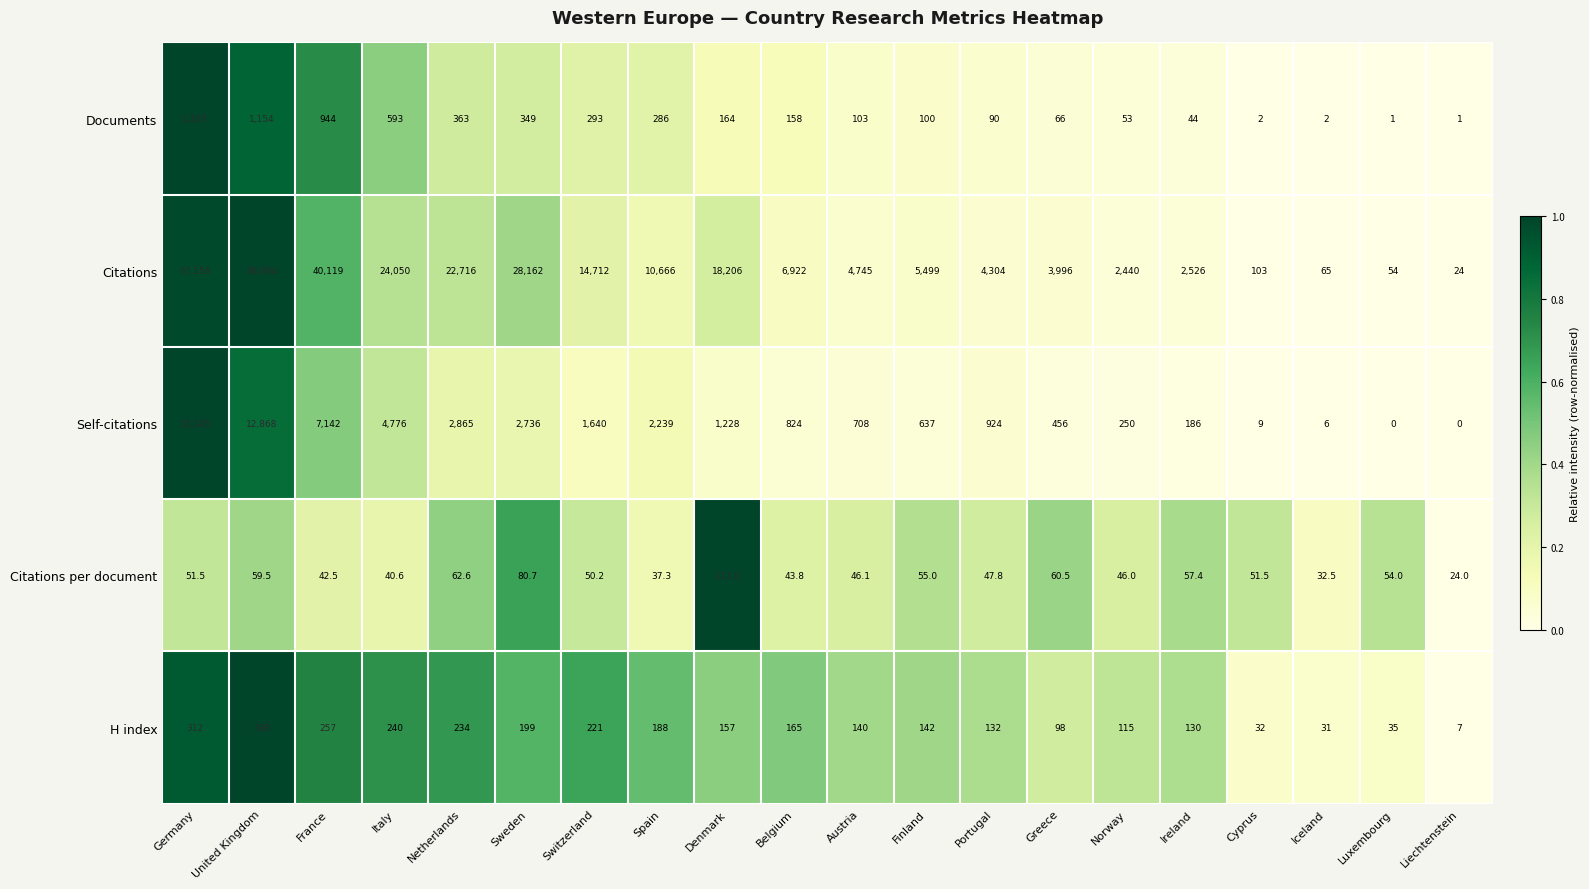

What is the approximate value of Self-citations at Greece?

456.0